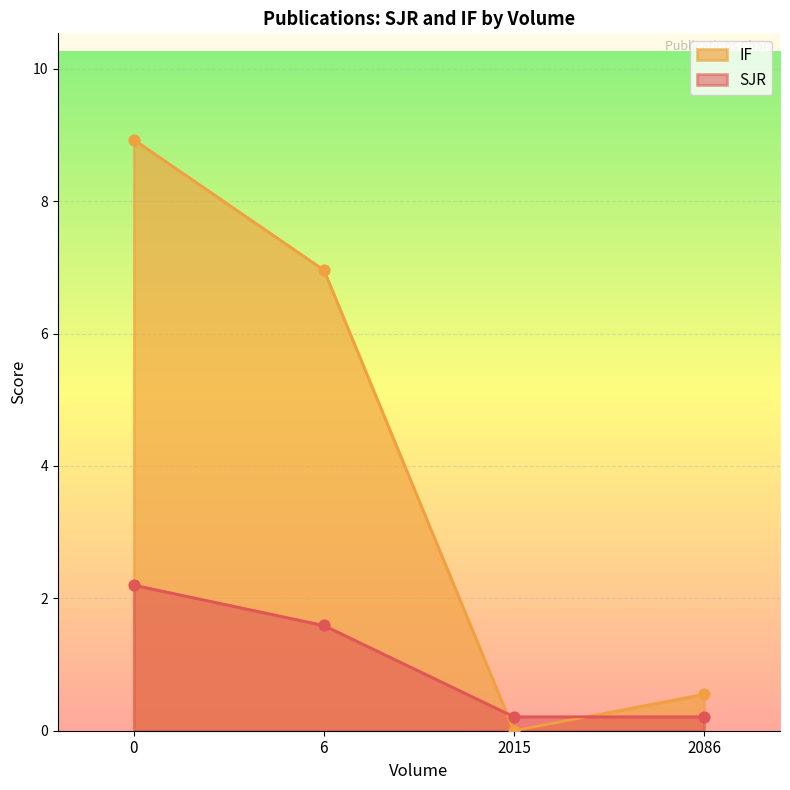

What are all the series names shown in the legend?

IF, SJR